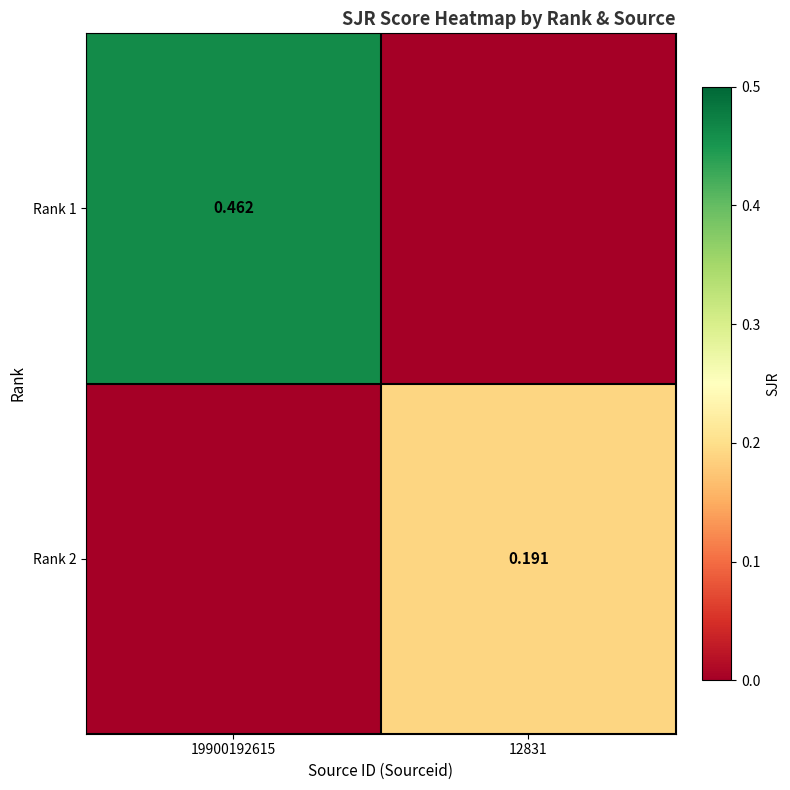

Where is Rank 1 nearest to the value 0?

12831